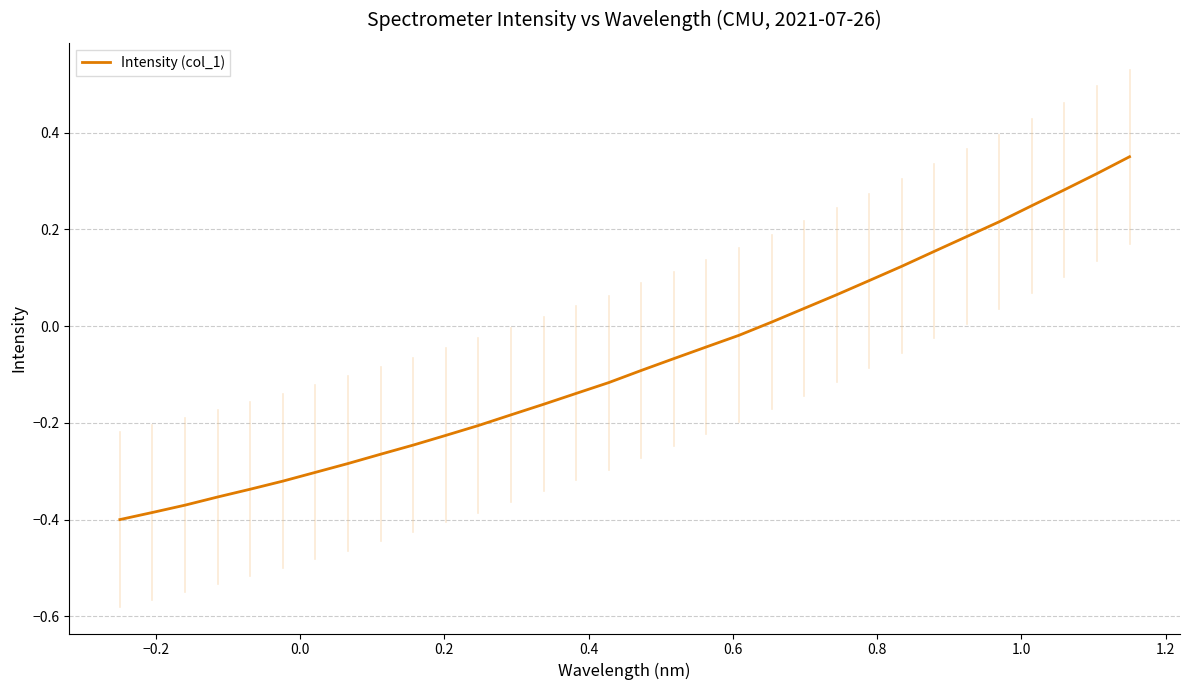

True or false: the data has more than 0 interior local peaks.

False